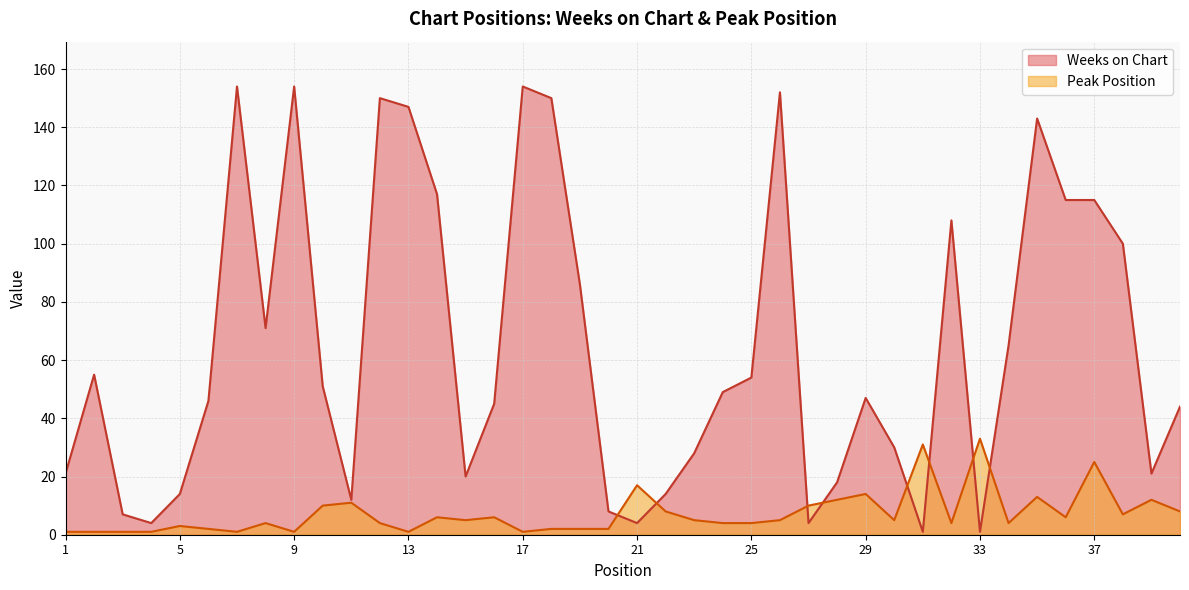

Where do Peak Position and Weeks on Chart first cross each other?

20 and 21